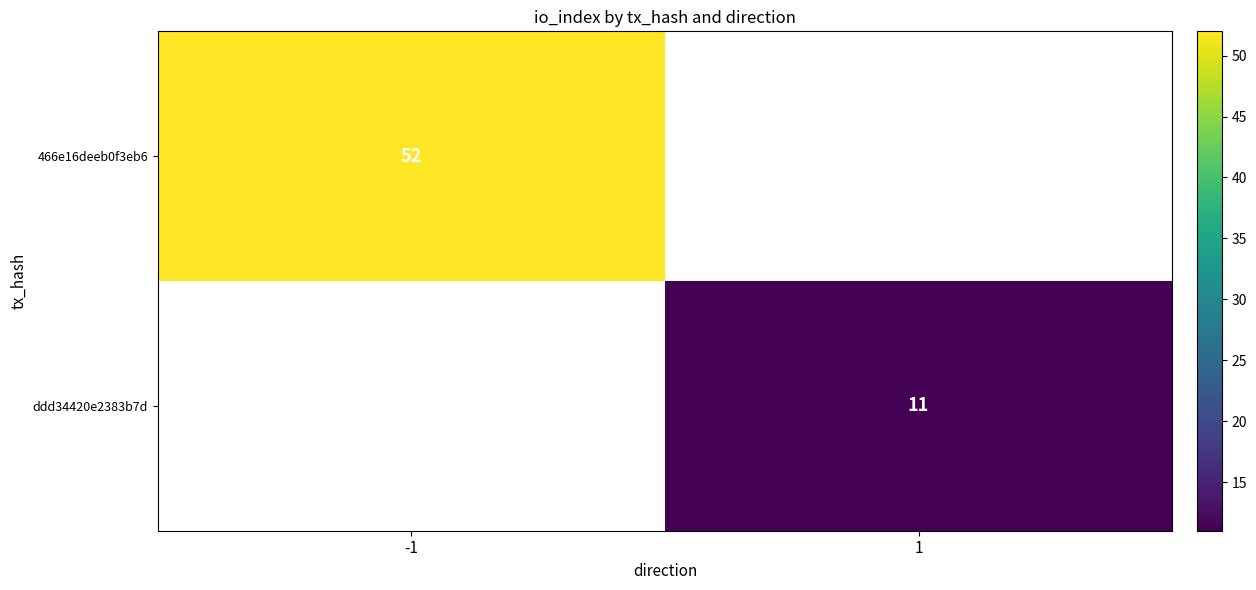

What is the greatest value displayed?

52.0